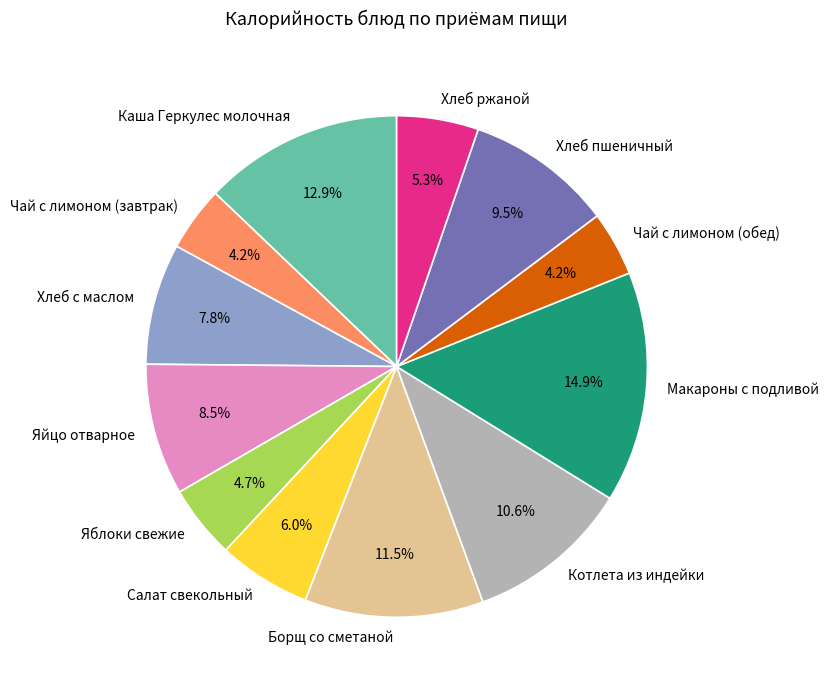

Is there a majority slice in this chart?

No